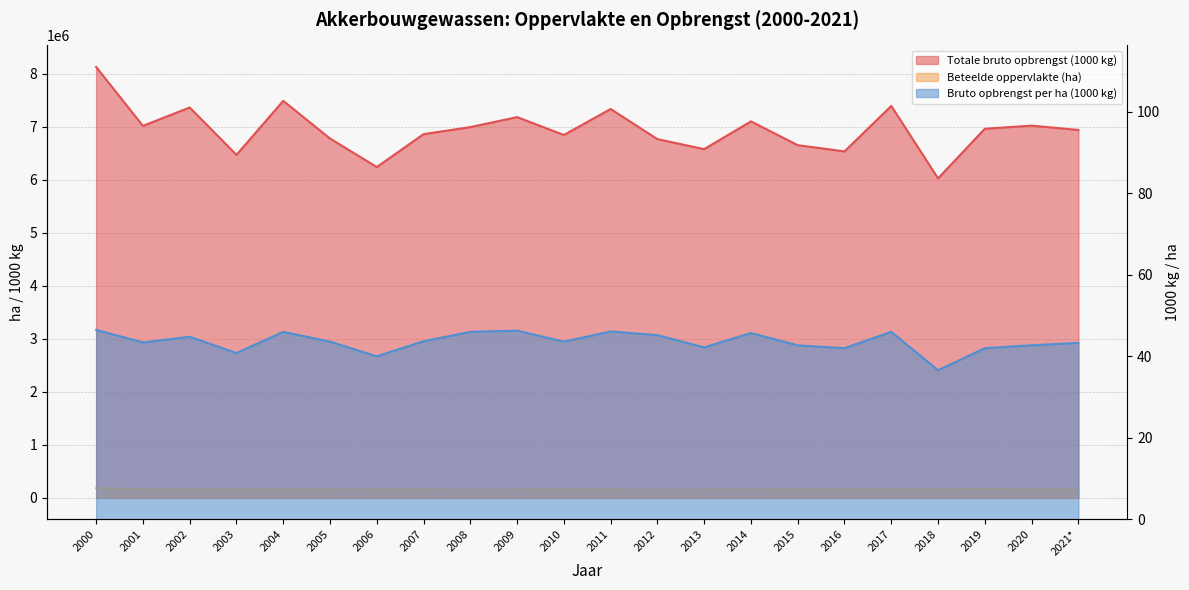

True or false: Beteelde oppervlakte (ha) has more than 1 points higher than both neighbors.

True